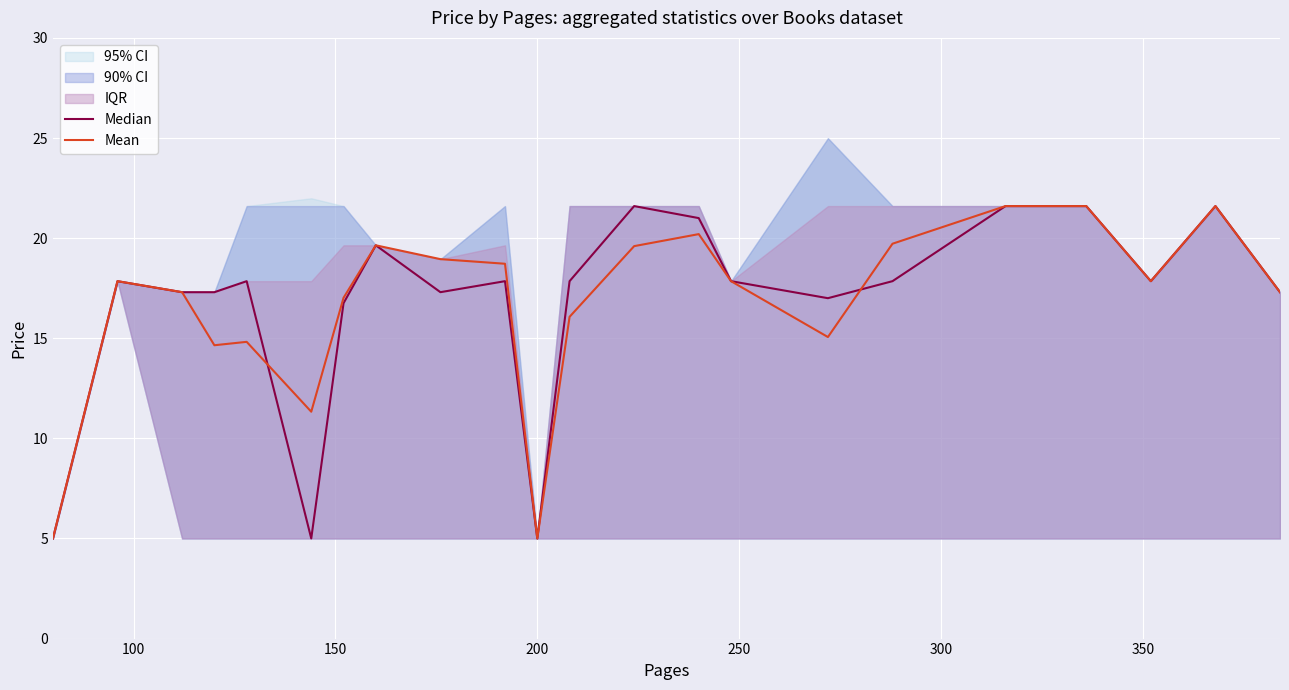

What is the highest value of the Mean series?

21.6